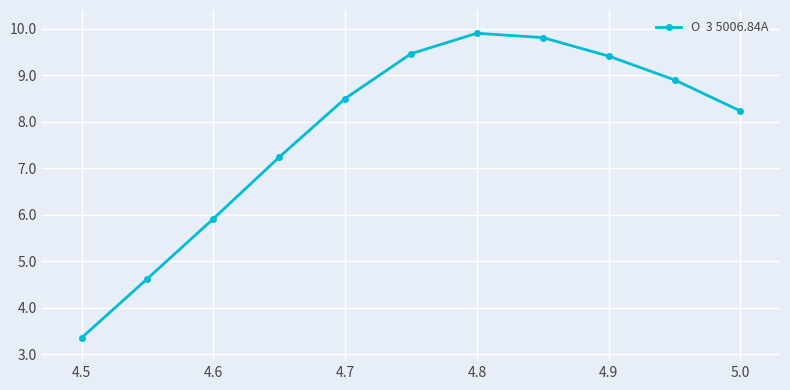

What is the sum of all values?

85.4